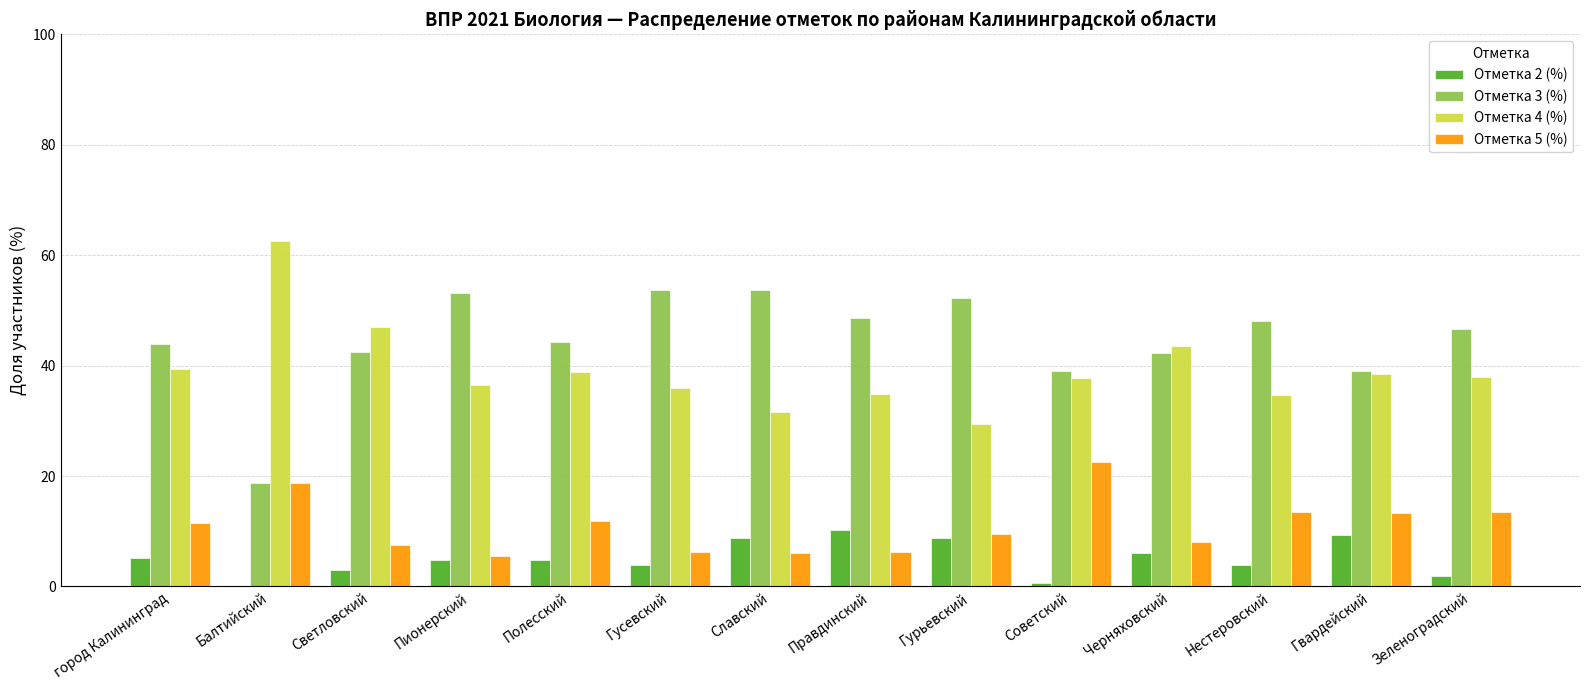

What is the highest value of the Отметка 5 (%) series?

22.5